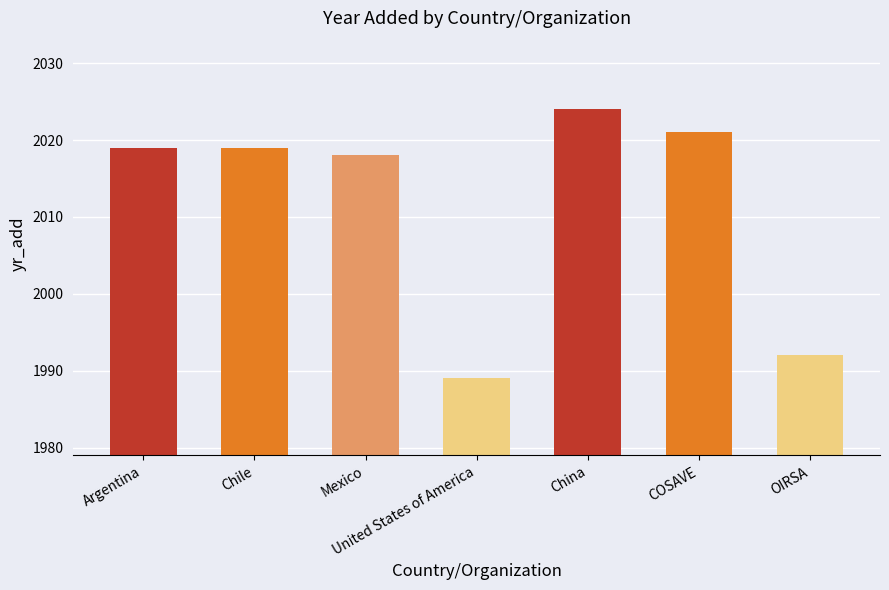

How many values are below 2019?

3